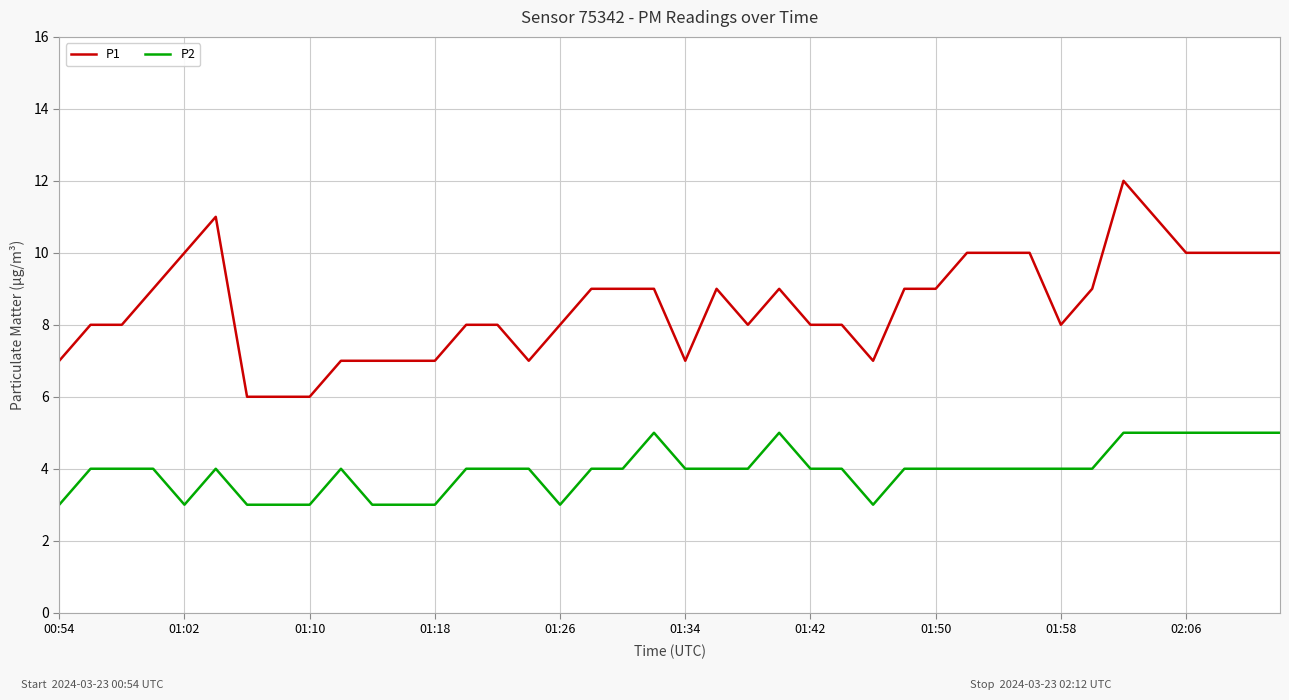

Is this an area chart (filled region under the line)?

No